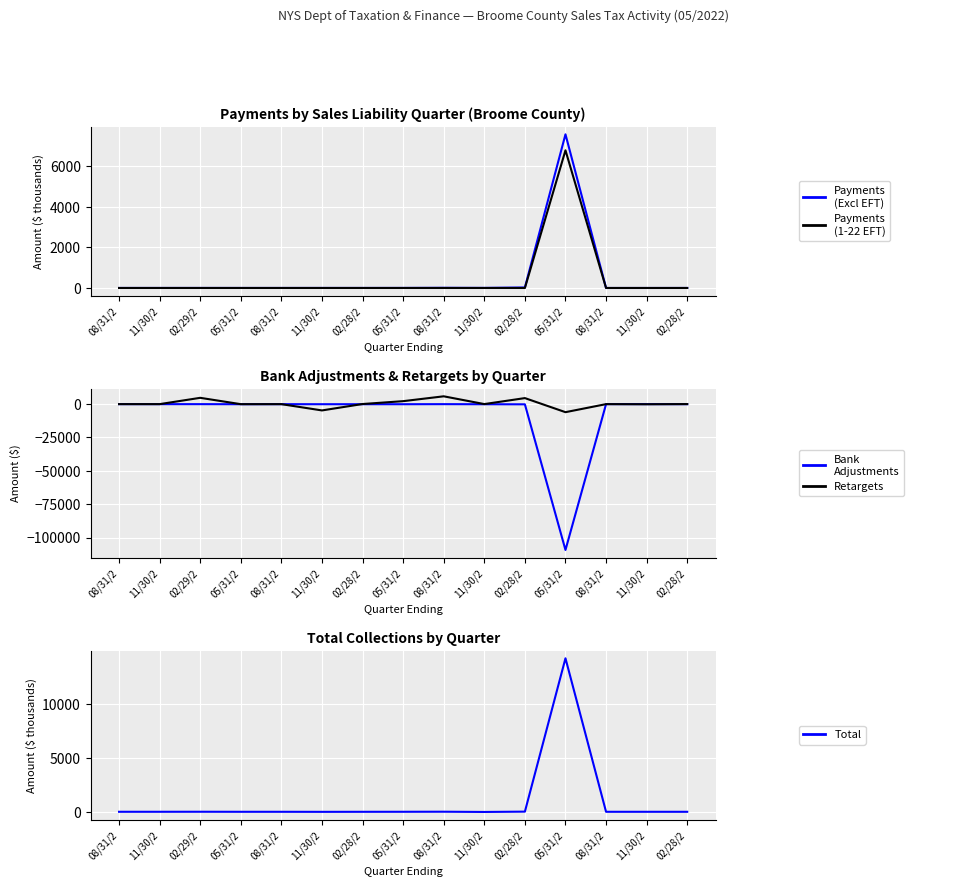

What is the value of the Retargets point at the 13th from the left?

-3.7